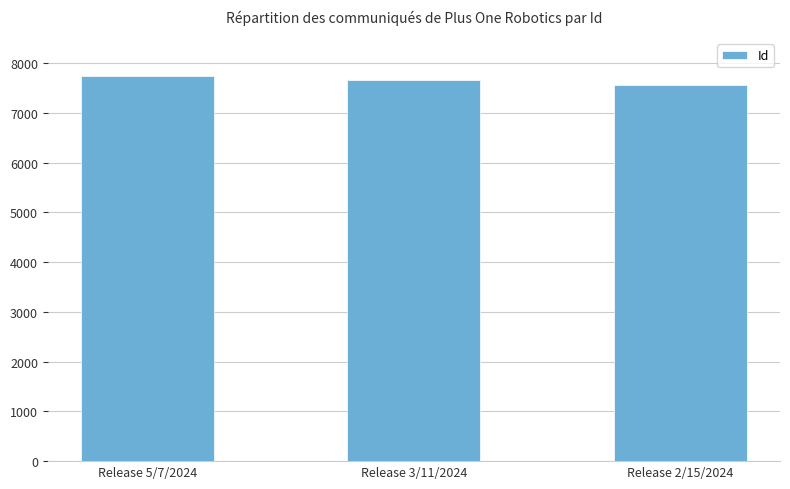

Reading left to right, what are all the values shown in this chart?

Release 5/7/2024=7733	Release 3/11/2024=7662	Release 2/15/2024=7562